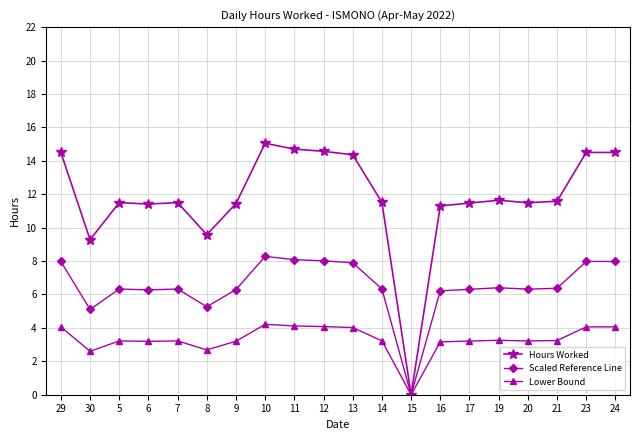

What position from the right is 30?

19